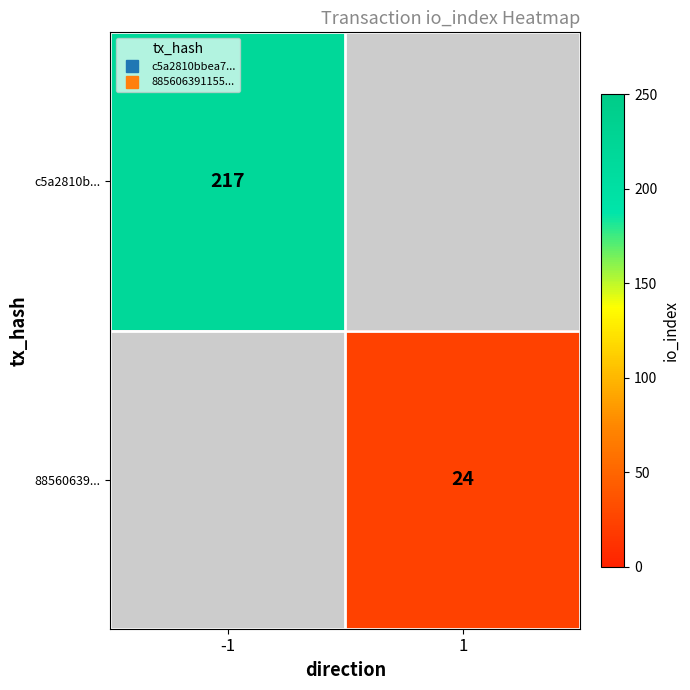

How many values in 88560639... are above zero?

1